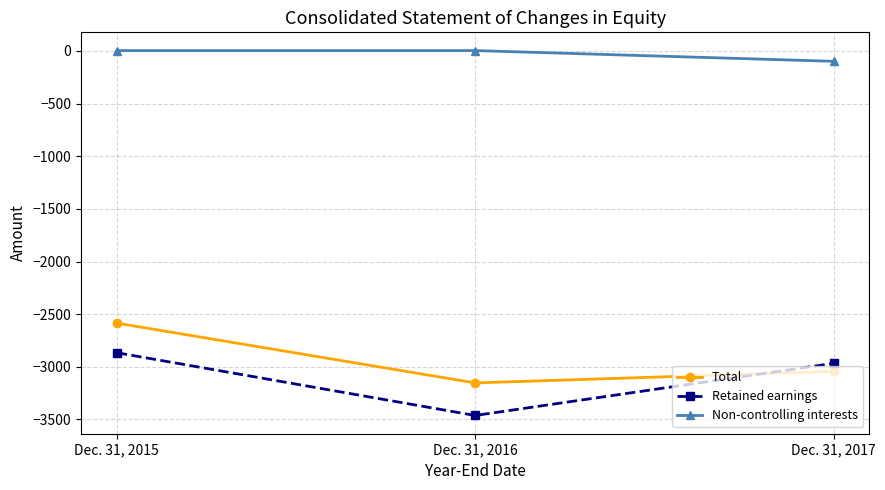

Between Dec. 31, 2015 and Dec. 31, 2016, which series saw the biggest shift?

Retained earnings